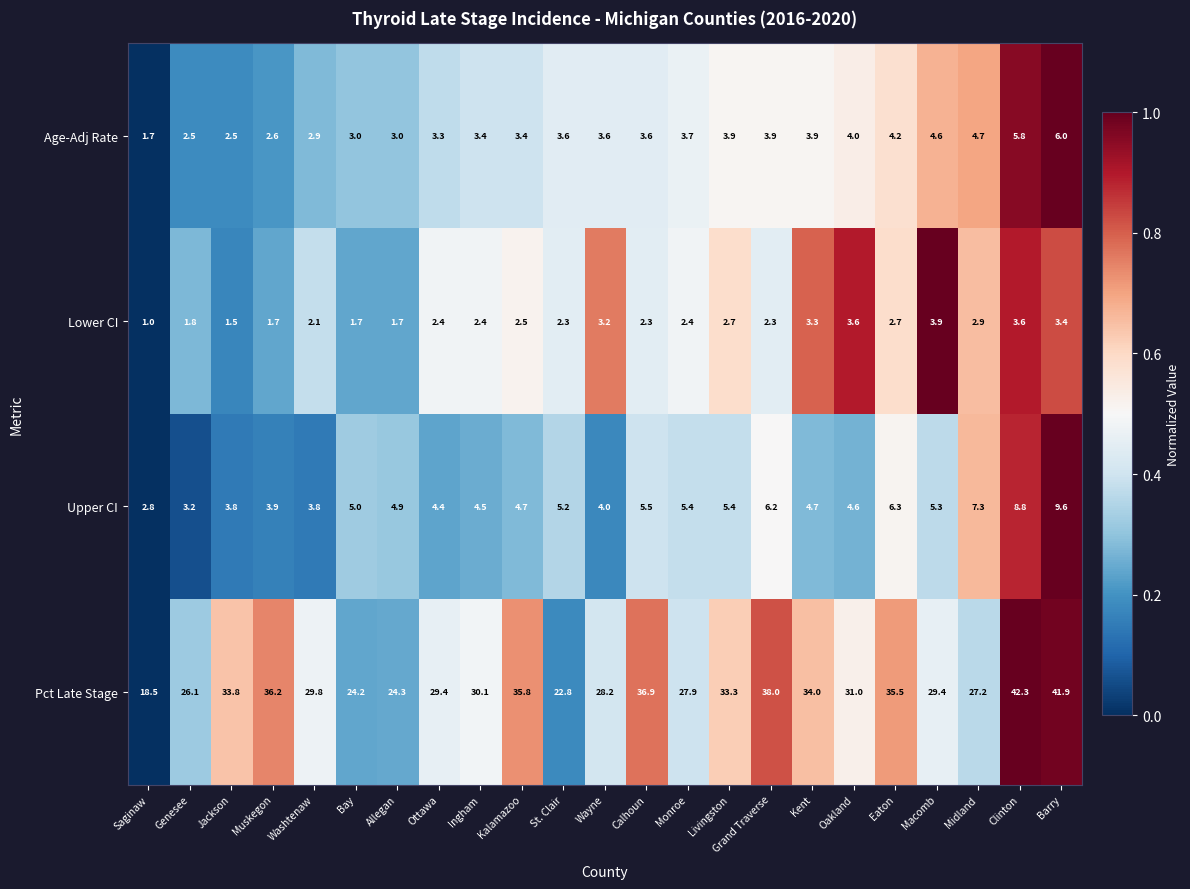

The Pct Late Stage series shows 32.6 at Saginaw. True or false?

False